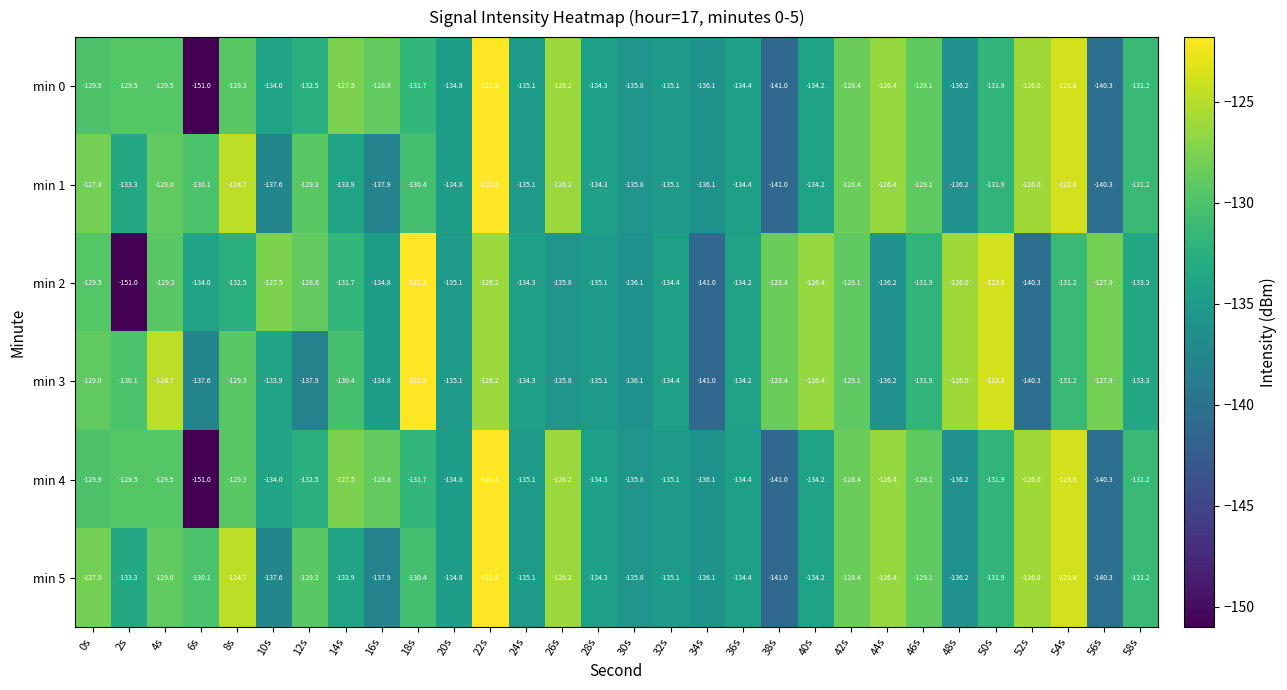

Is it true that min 0 equals -127.5 at 14s?

True